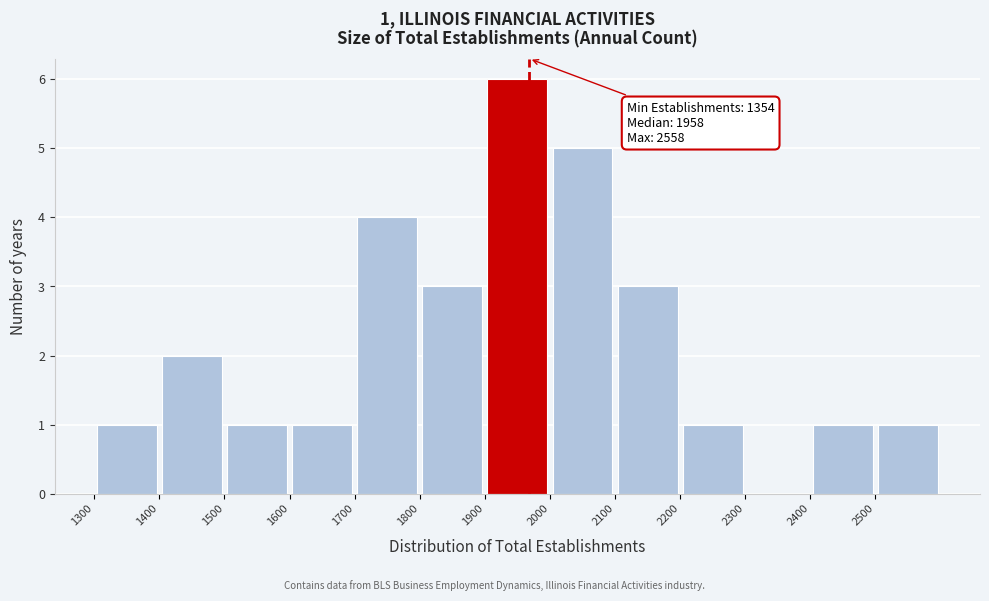

Which range on the x-axis has the tallest bar?

1900 to 2000